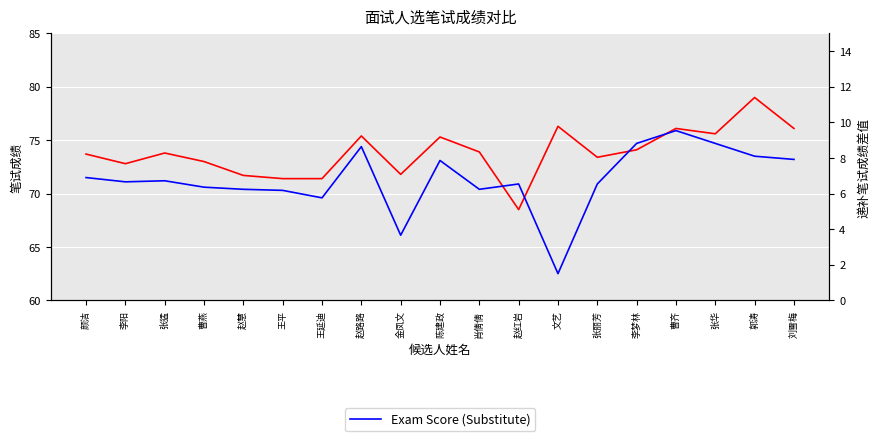

How many data points in Exam Score (Original) are less than 73?

6